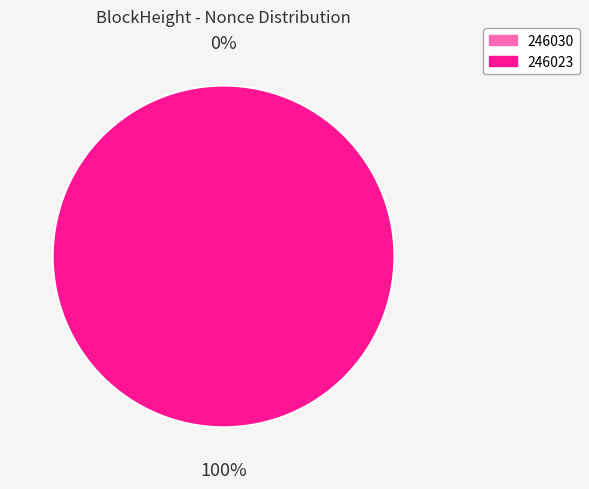

How many segments does this pie chart have?

2